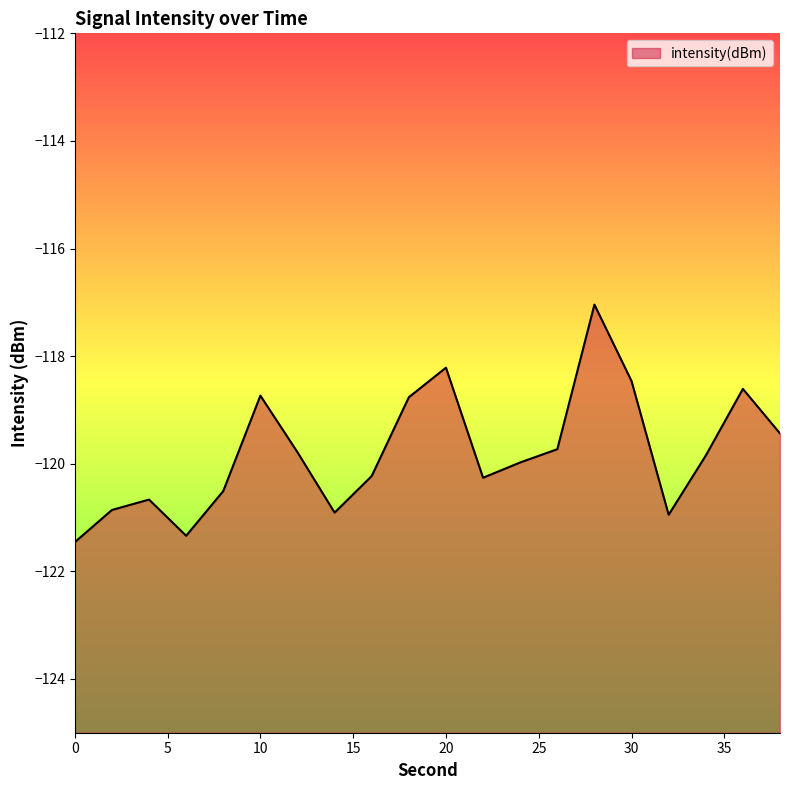

Does the chart display data point markers on the line(s)?

No